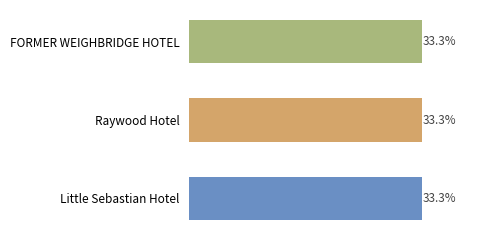

Are the bars horizontal?

Yes